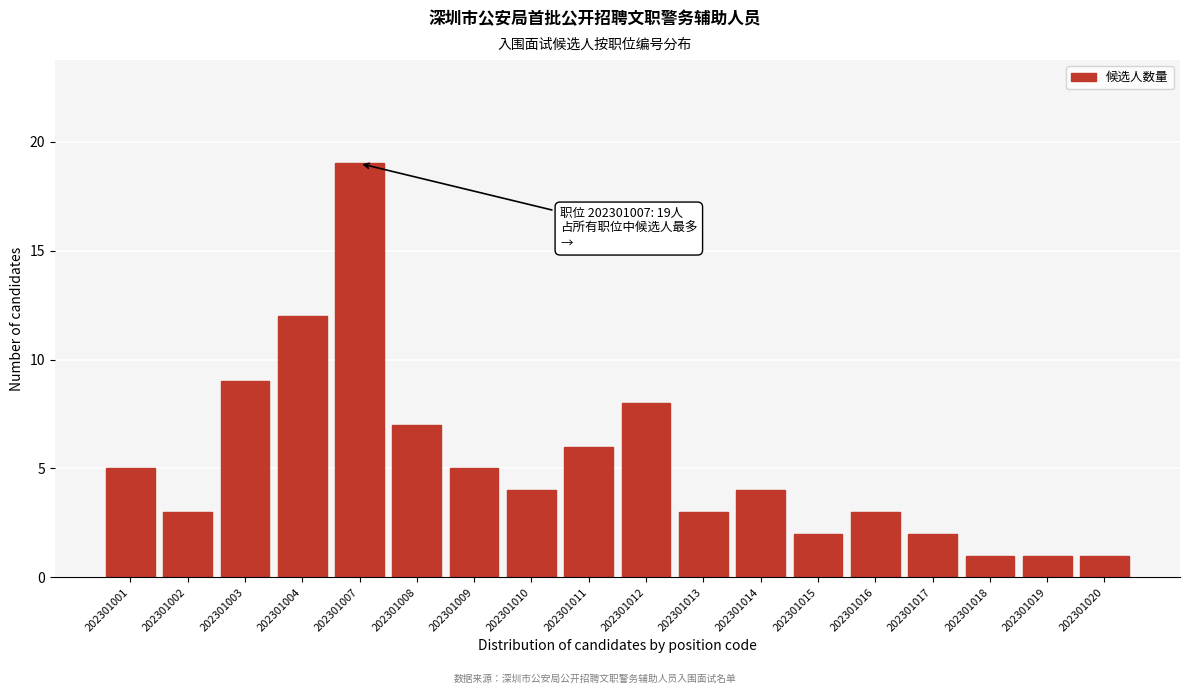

Reading right to left, what are all the values shown in this chart?

1	1	1	2	3	2	4	3	8	6	4	5	7	19	12	9	3	5